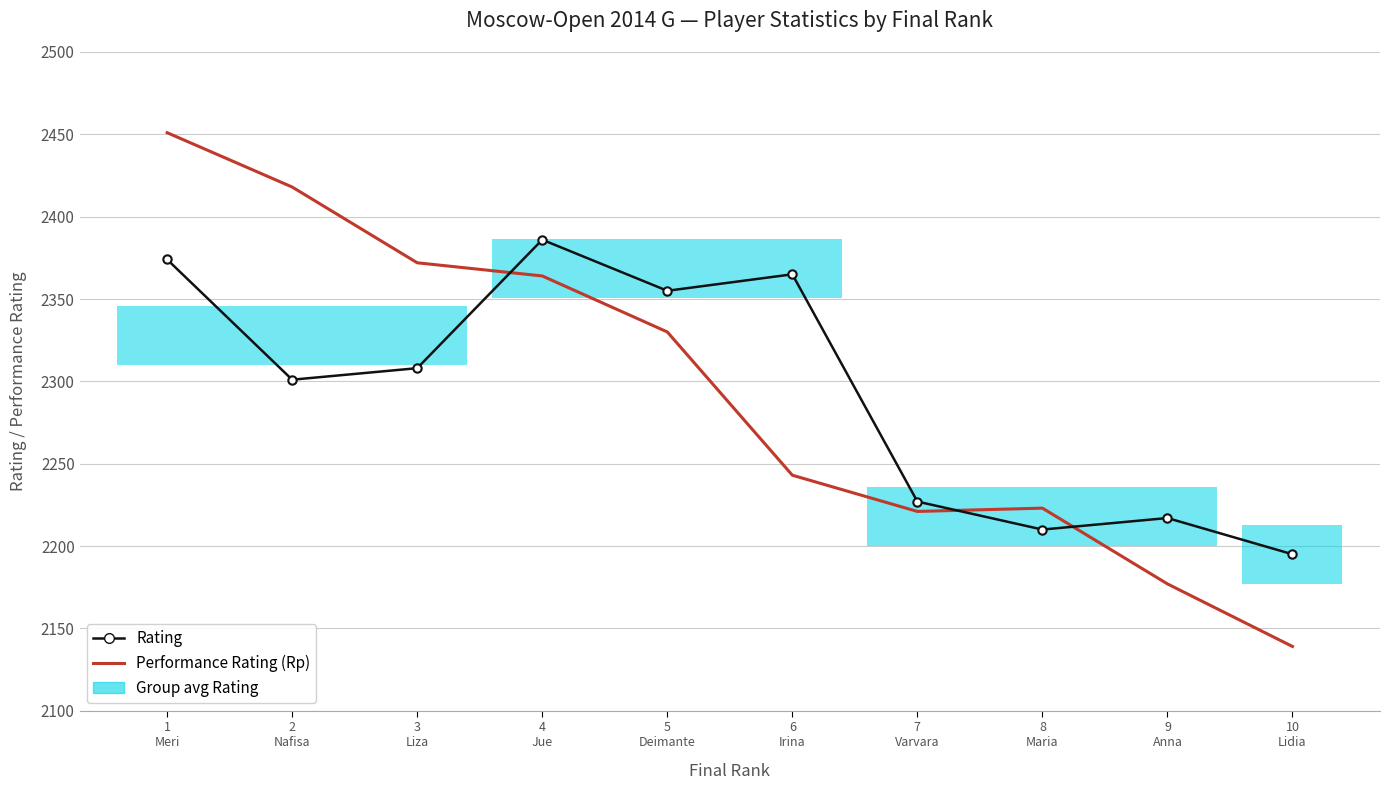

At which label does Performance Rating (Rp) reach its minimum?

10
Lidia